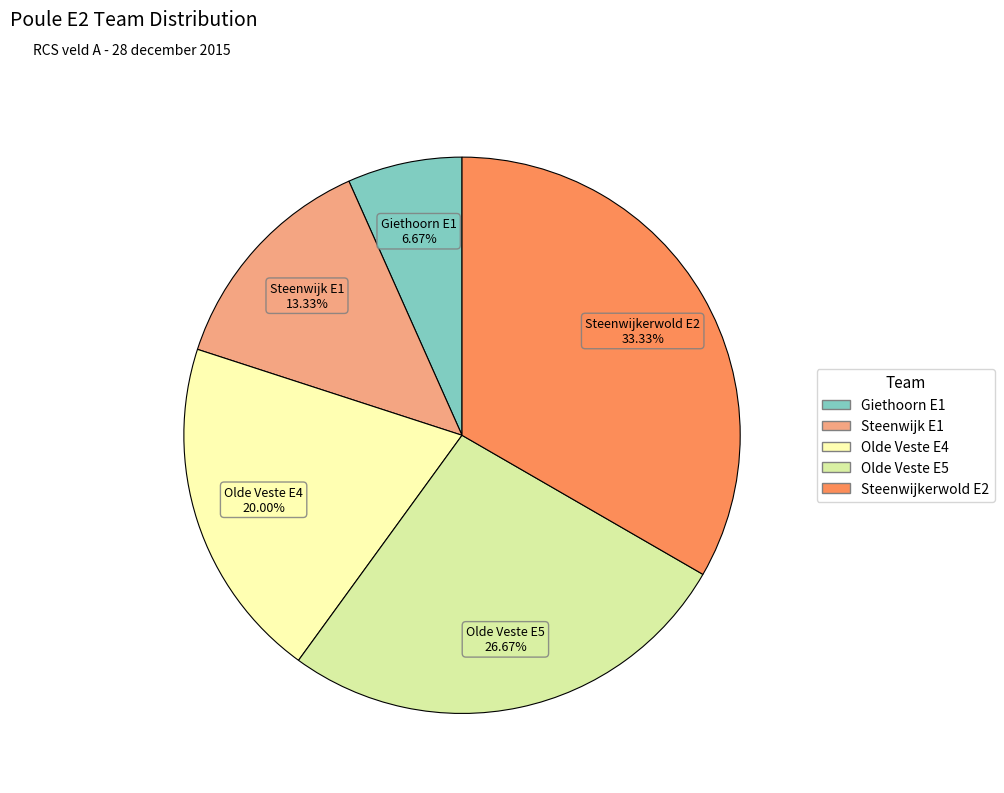

Which slice is the smallest?

Giethoorn E1